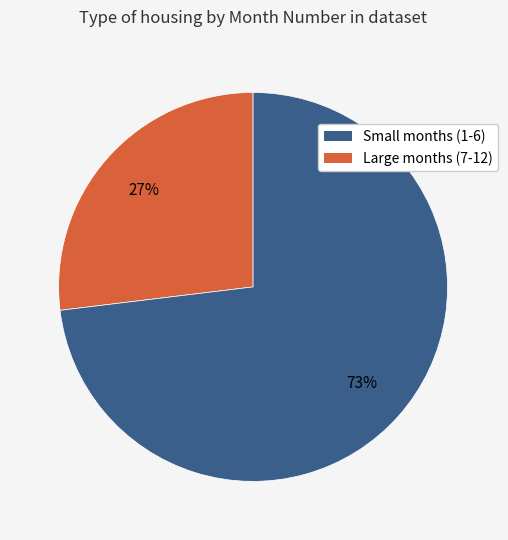

The Small months (1-6) slice represents 33% of the pie. True or false?

False